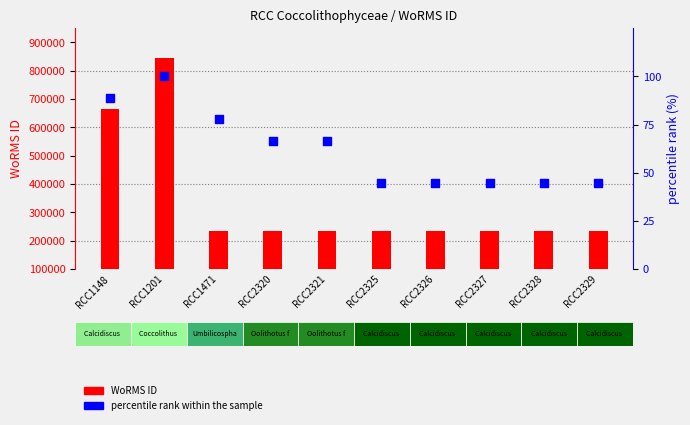

What is the total value across all series at RCC2320?

236028.7